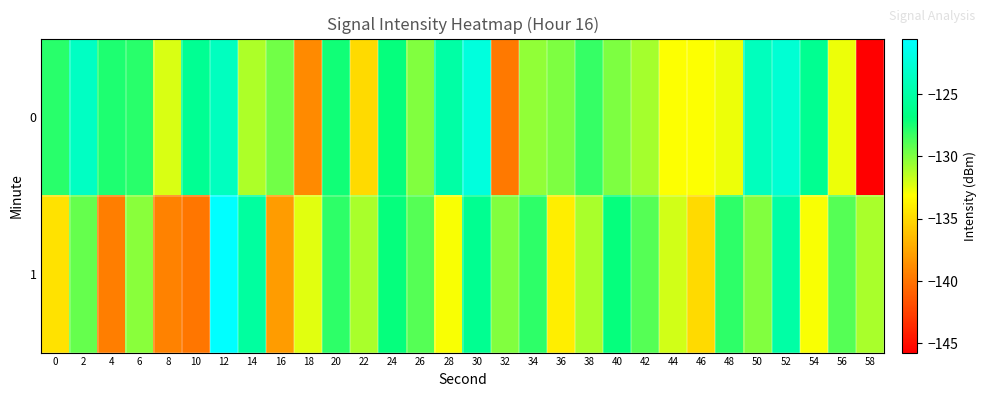

Rank the series by their average value, from highest to lowest.

0, 1